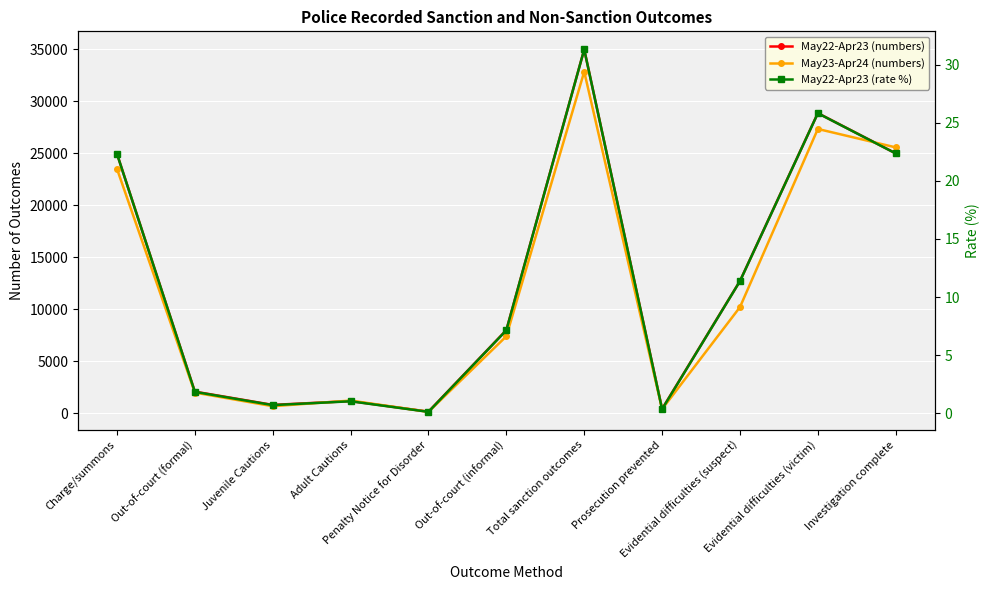

How many interior local valleys does the May22-Apr23 (rate %) series have?

3